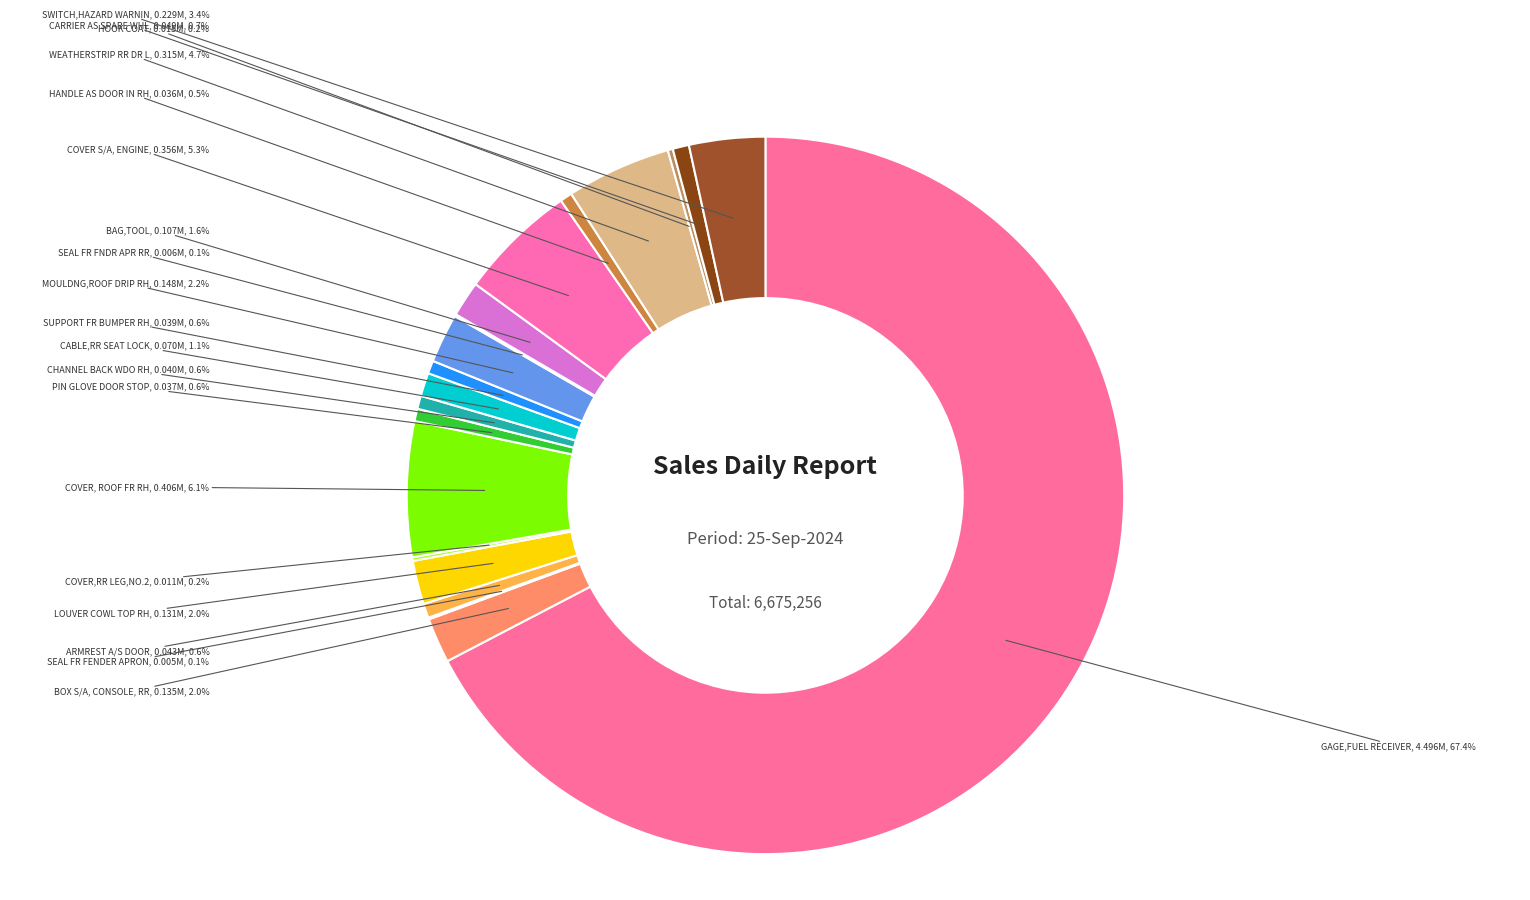

Do BAG,TOOL and PIN GLOVE DOOR STOP together represent more than half of the pie?

No